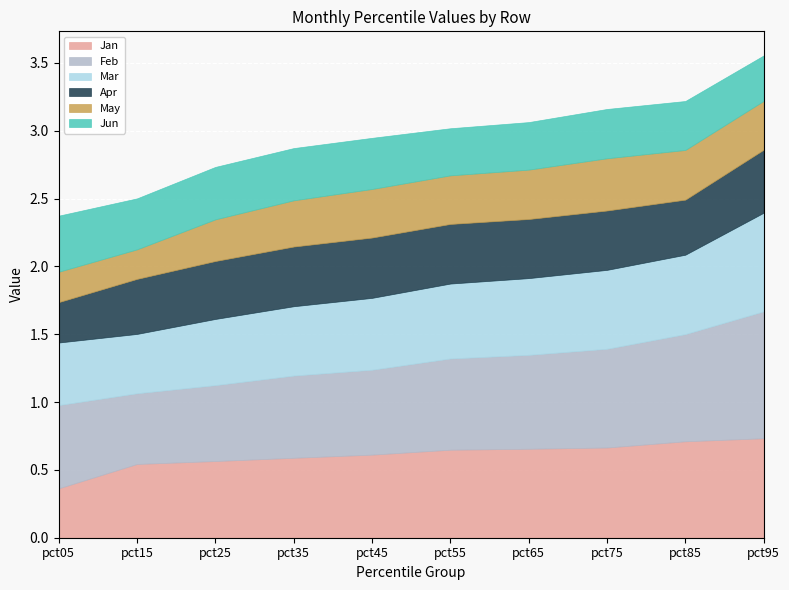

What is the lowest value of the Jan series?

0.4